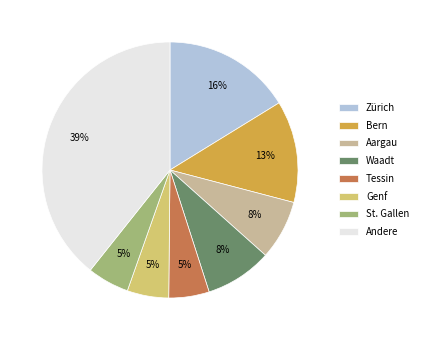

Is there any slice that represents more than half of the pie?

No